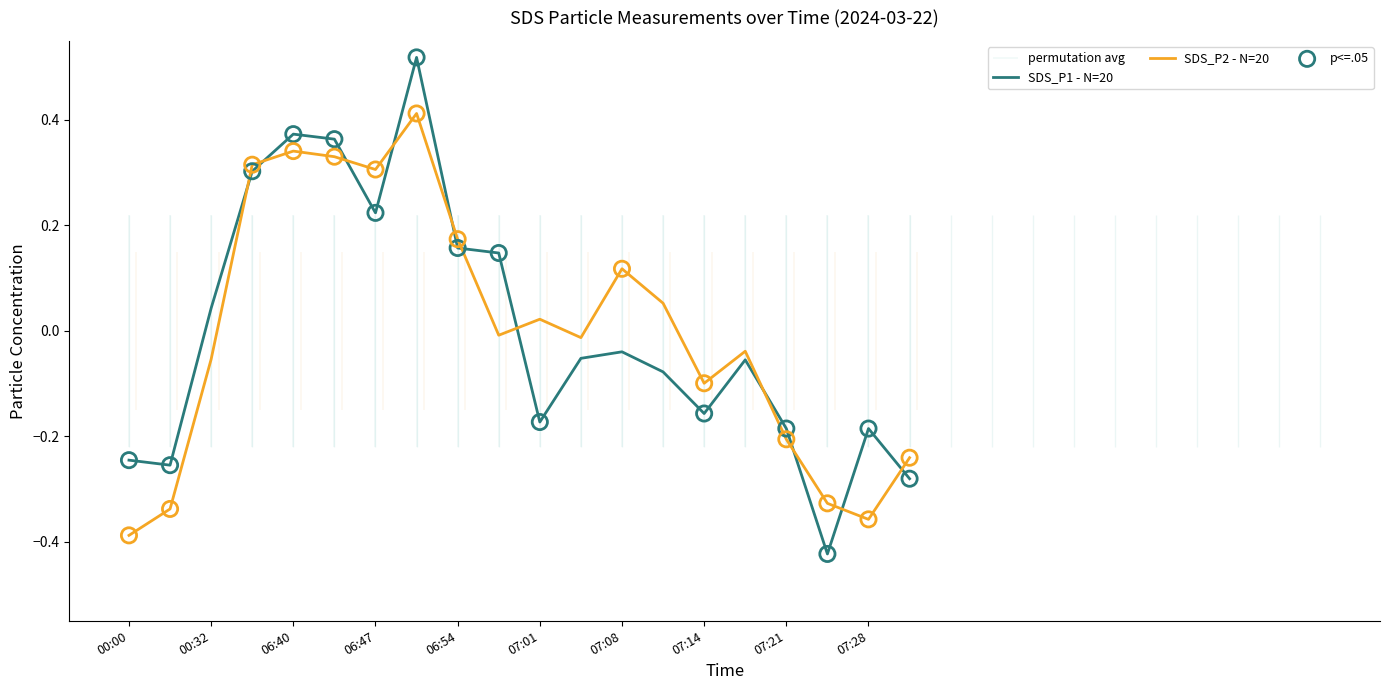

Which series has the widest spread of Y values?

SDS_P1 - N=20